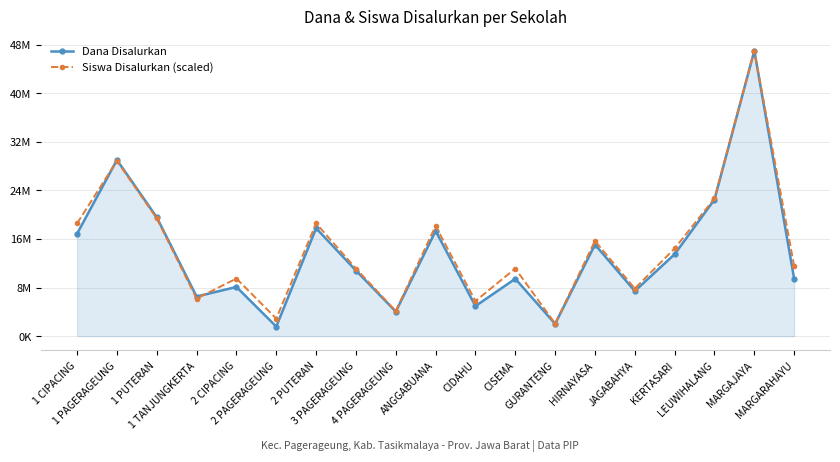

Does the chart have visible grid lines?

Yes